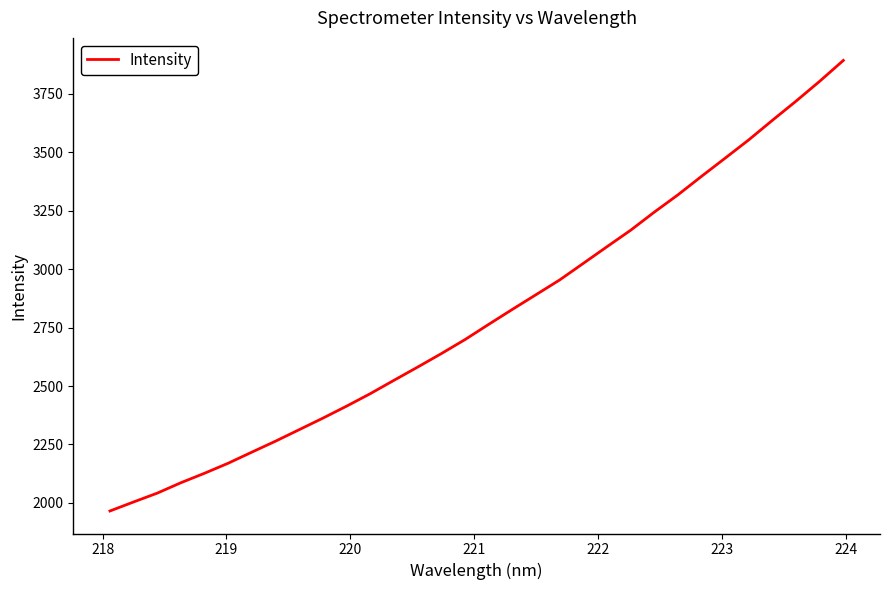

Reading right to left, list all the values displayed in this chart.

3893.6	3804.4	3719.4	3637.4	3553.7	3475.4	3397.5	3318.1	3244.1	3166.7	3096.2	3024.9	2954.0	2890.9	2828.0	2763.9	2698.8	2638.8	2581.2	2524.6	2467.5	2414.1	2362.8	2313.5	2264.3	2217.3	2169.8	2126.8	2086.2	2041.6	2003.7	1965.1